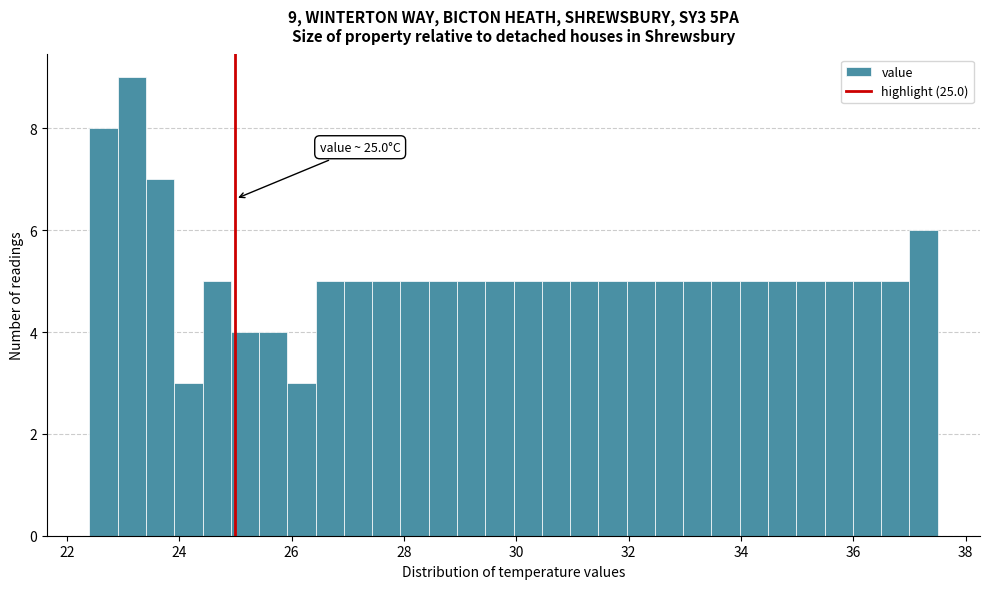

Around what value on the x-axis is the tallest bar? Give the approximate position of its centre, as read against the axis.

23.2